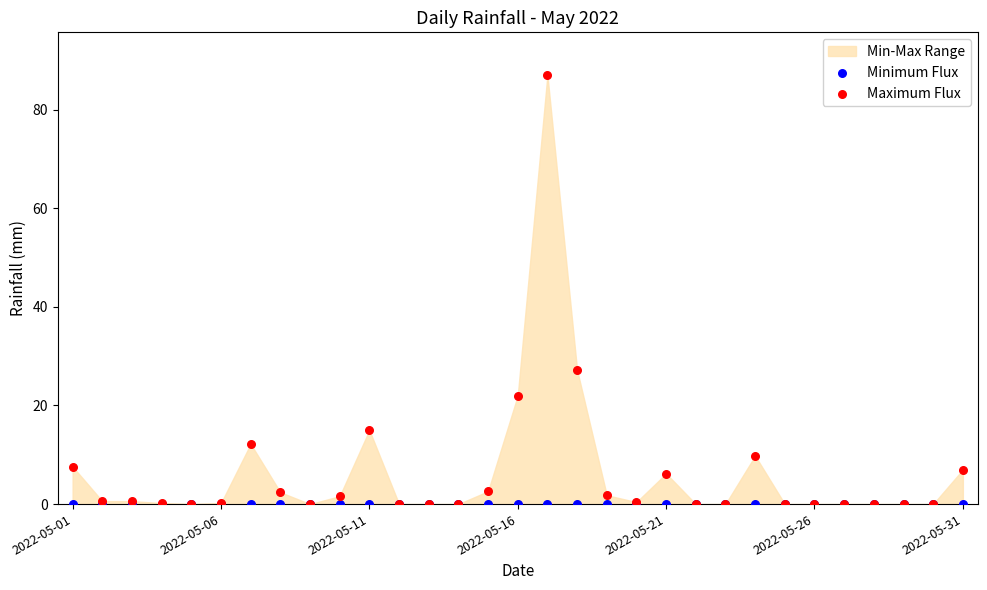

Which series reaches the maximum Y coordinate?

Maximum Flux